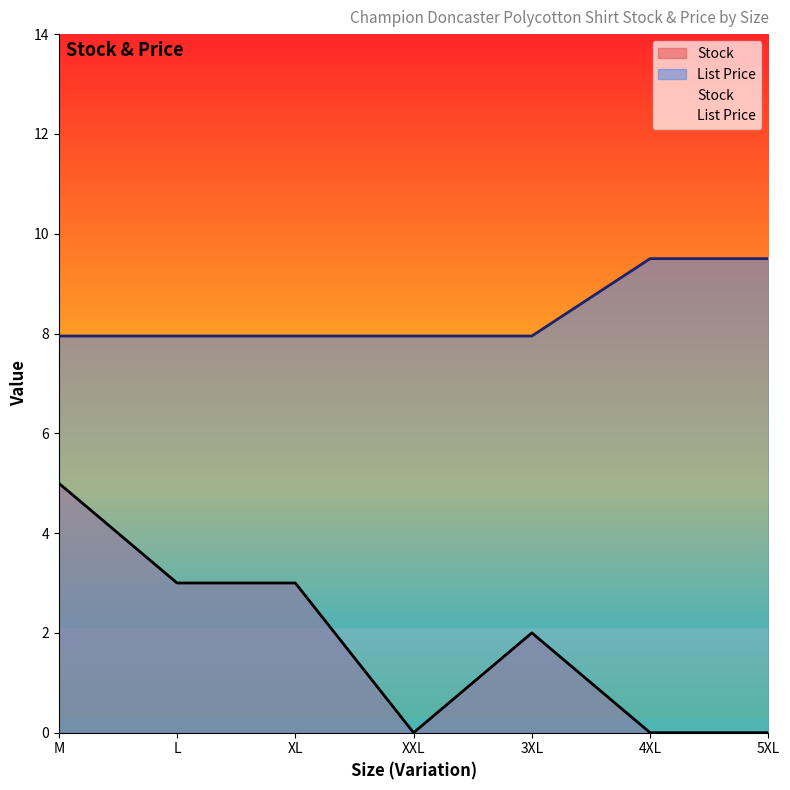

What position from the left is M?

1